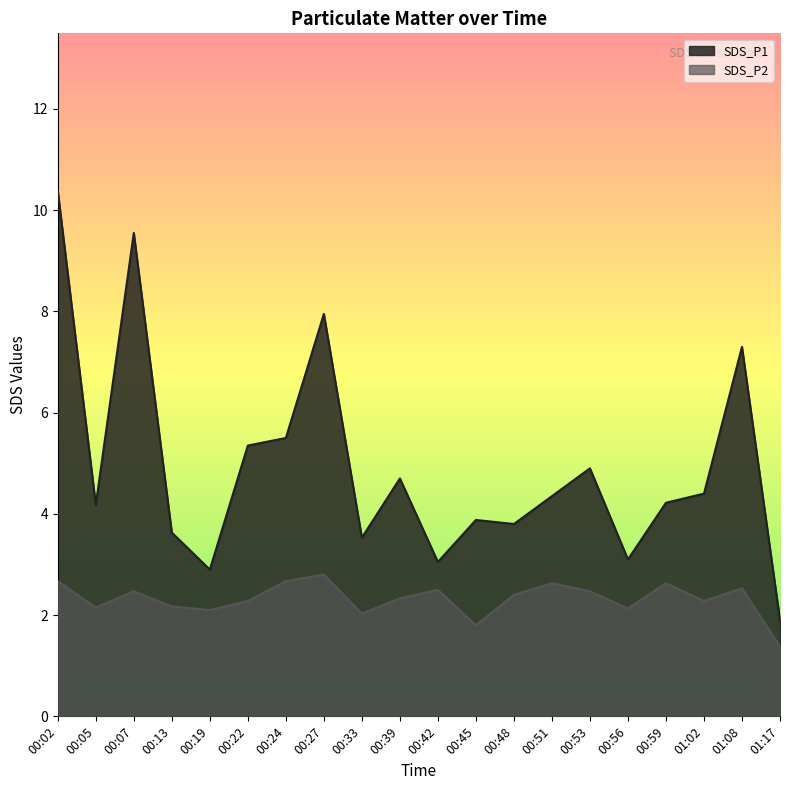

Which series changed the most between 00:33 and 00:59?

SDS_P1